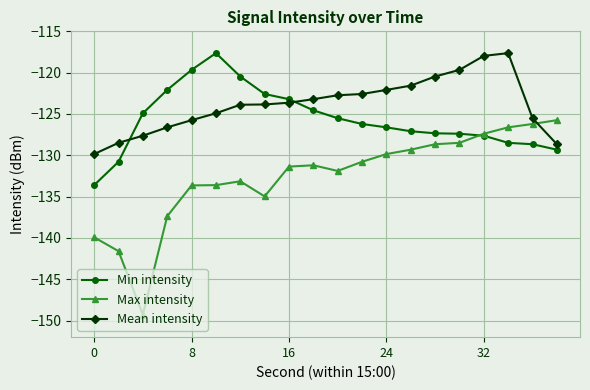

How many times do Max intensity and Mean intensity cross each other?

1